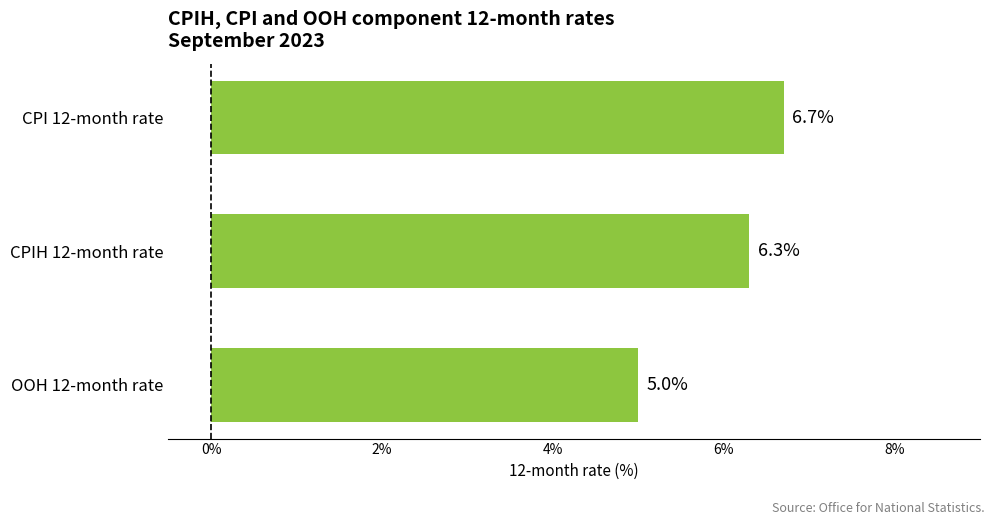

Where is the data nearest to the value 5?

OOH 12-month rate